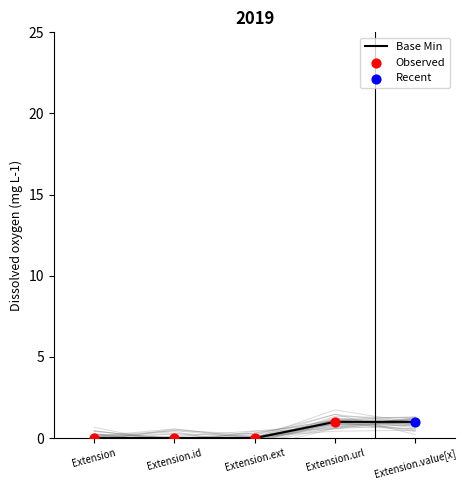

The value of Base Min at Extension.id is -1. True or false?

False